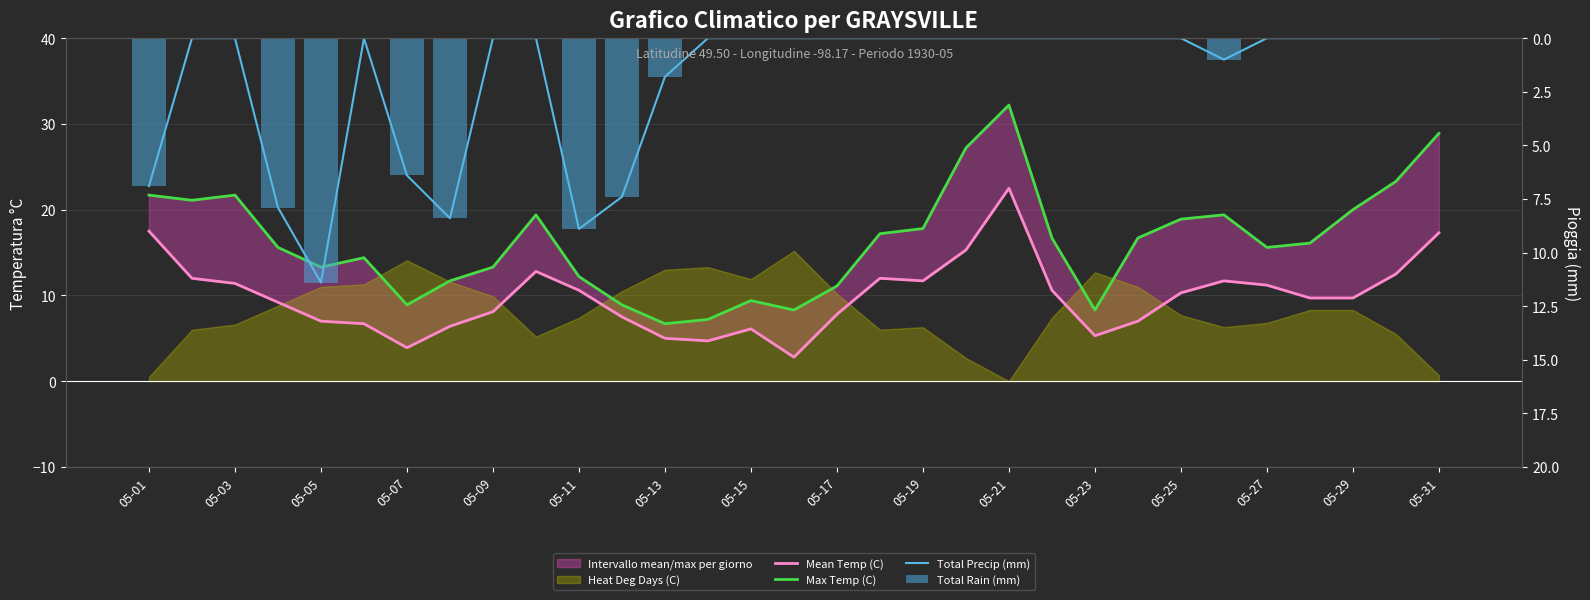

What is the sum of all Total Rain (mm) values?

60.1